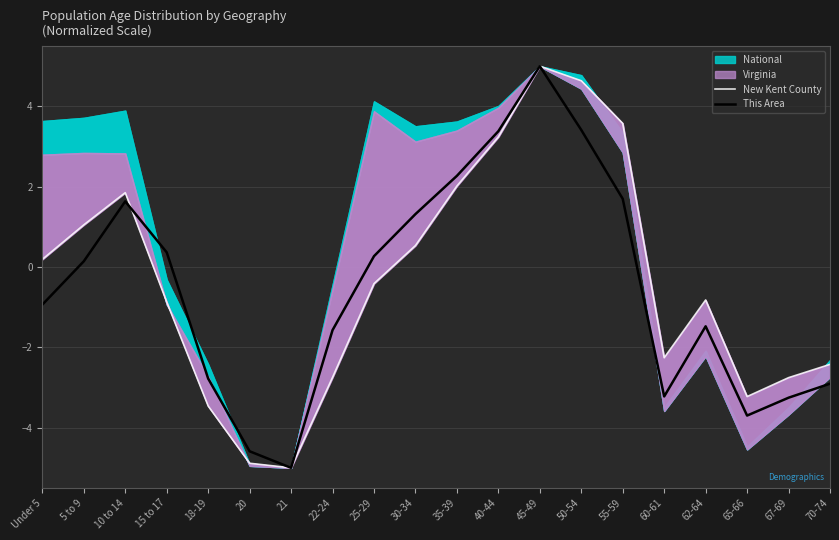

True or false: This Area has more than 2 interior local peaks.

True